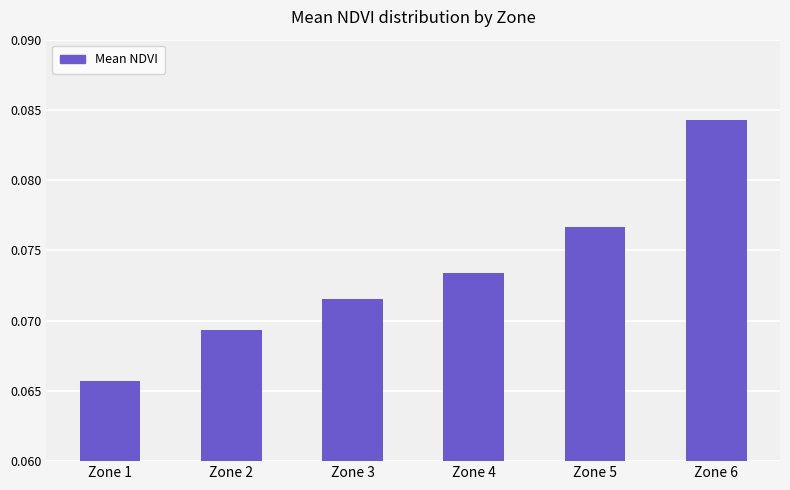

List the labels in order of value, largest first.

Zone 6, Zone 5, Zone 4, Zone 3, Zone 2, Zone 1